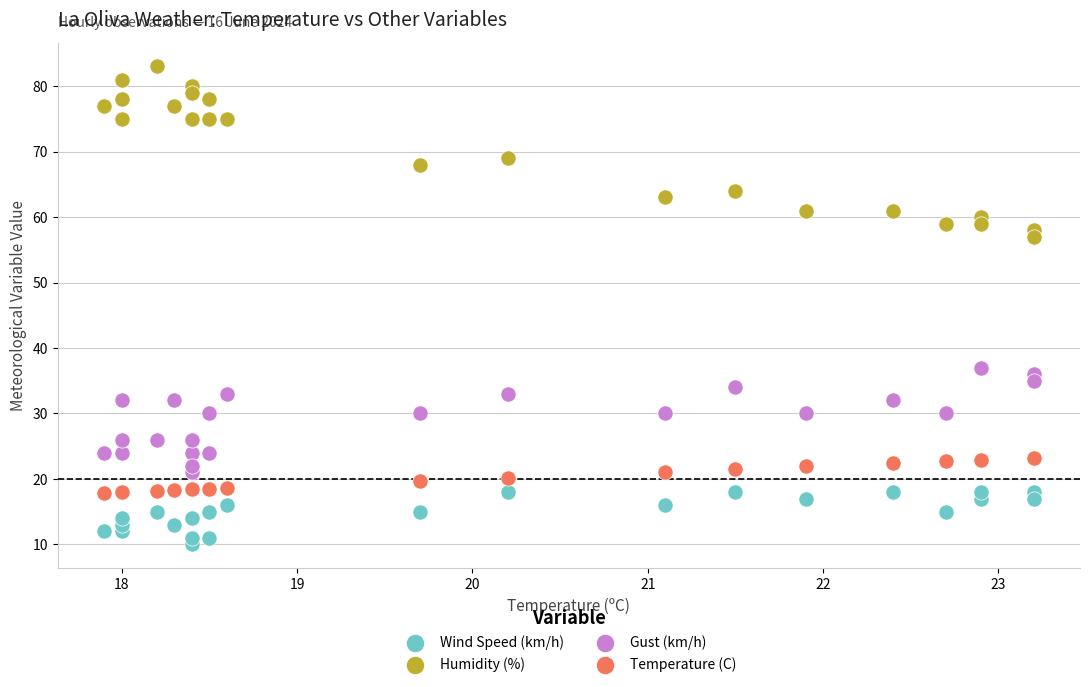

Which series contains the highest Y value?

Humidity (%)